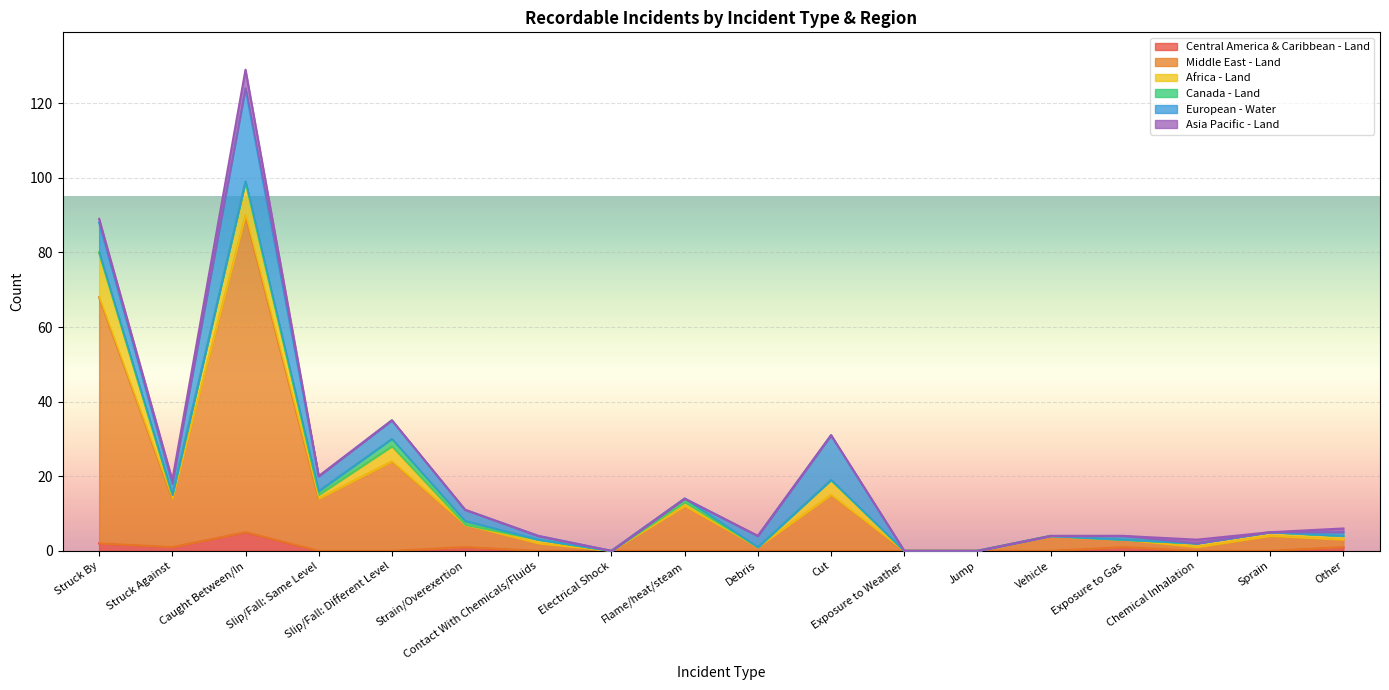

Reading left to right, what are all the values shown in this chart?

Central America & Caribbean - Land: 2	1	5	0	0	1	0	0	0	0	0	0	0	0	1	0	0	1
Middle East - Land: 66	13	85	14	24	6	2	0	12	1	15	0	0	4	2	1	4	2
Africa - Land: 12	1	9	1	4	0	1	0	1	0	4	0	0	0	0	1	1	1
Canada - Land: 0	0	0	1	2	1	0	0	1	0	0	0	0	0	0	0	0	0
European - Water: 8	3	25	4	5	3	1	0	0	3	12	0	0	0	1	0	0	1
Asia Pacific - Land: 1	1	5	0	0	0	0	0	0	0	0	0	0	0	0	1	0	1